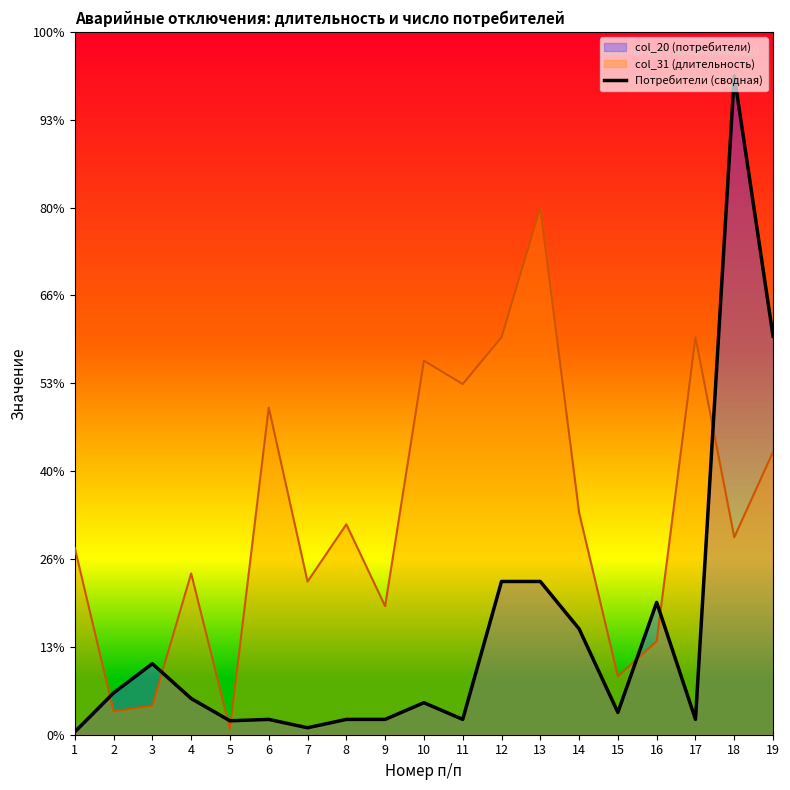

What is the difference between the second highest and minimum values?

4.5